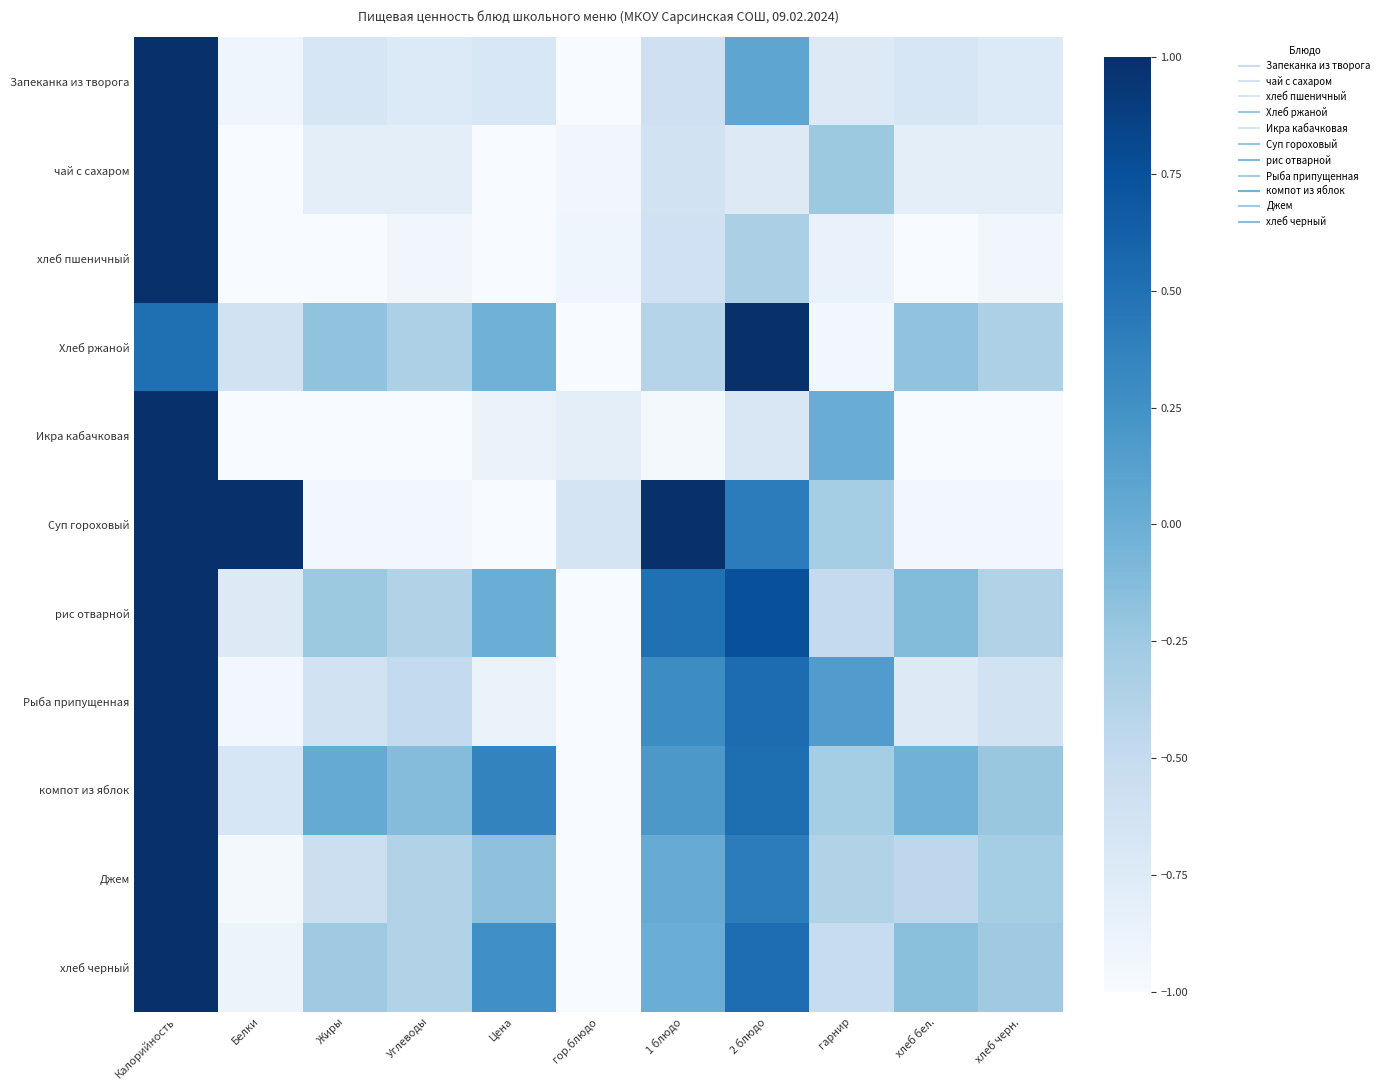

List the series in order of their peak value, lowest first.

Запеканка из творога, чай с сахаром, хлеб пшеничный, Хлеб ржаной, Икра кабачковая, Суп гороховый, рис отварной, Рыба припущенная, компот из яблок, Джем, хлеб черный